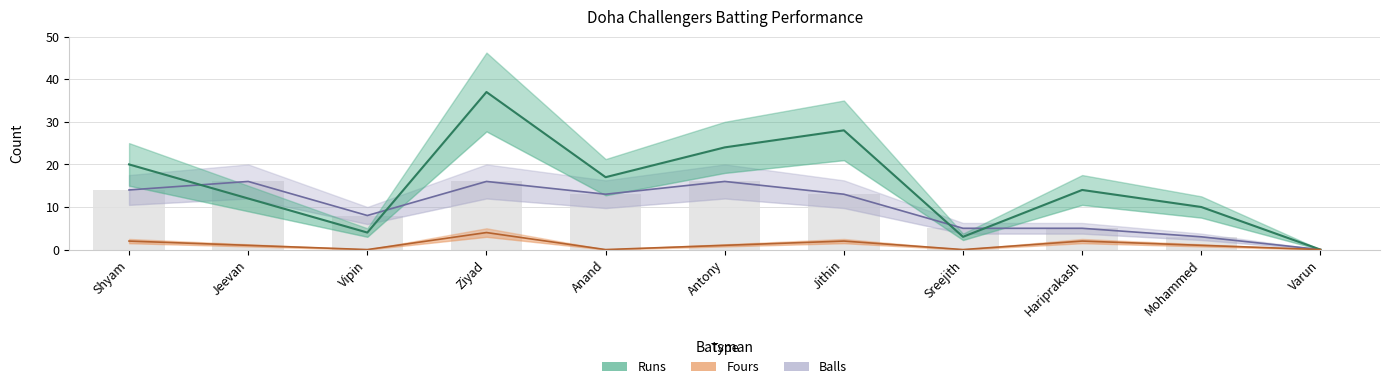

Which category has the lowest value across all series?

Varun